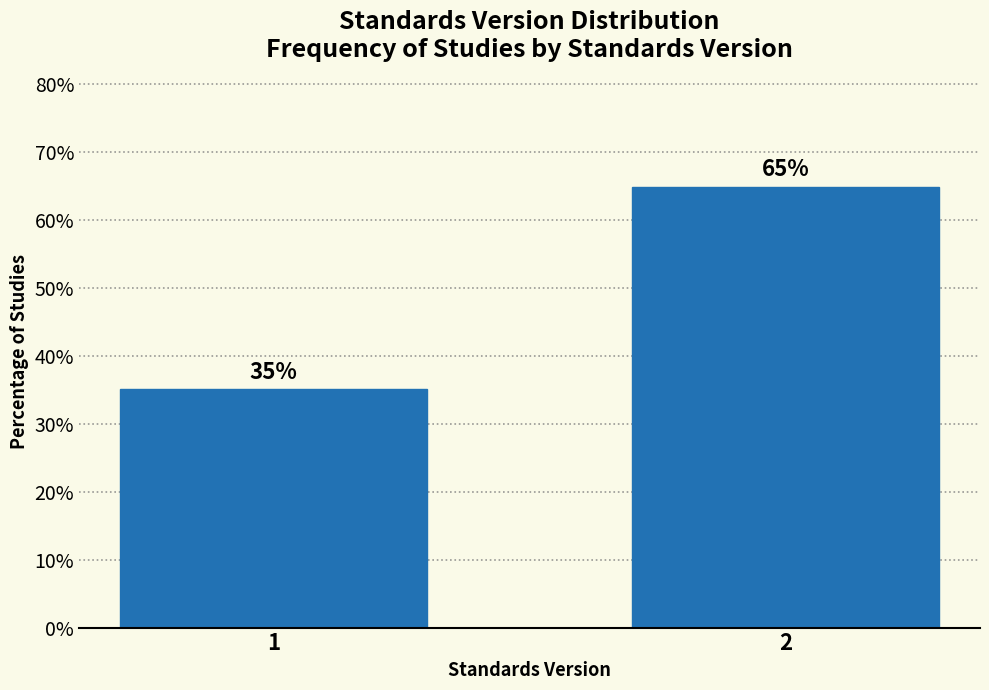

What is the greatest value displayed?

64.9